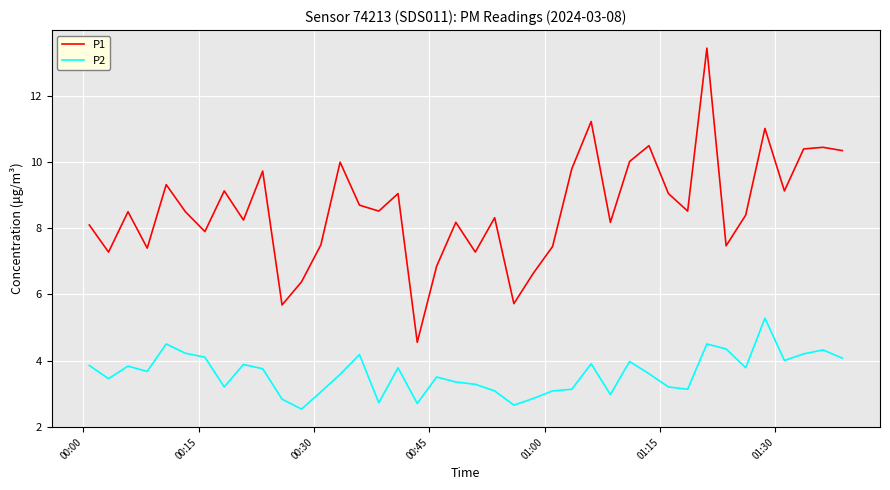

True or false: P2 has more than 2 points higher than both neighbors.

True